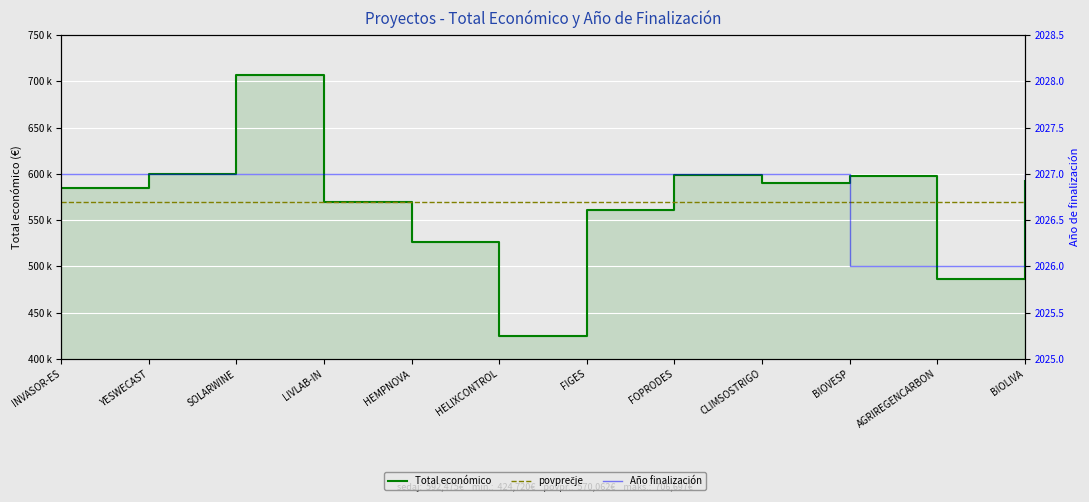

Rank the series at CLIMSOSTRIGO from highest to lowest value.

Total económico, Año de finalización